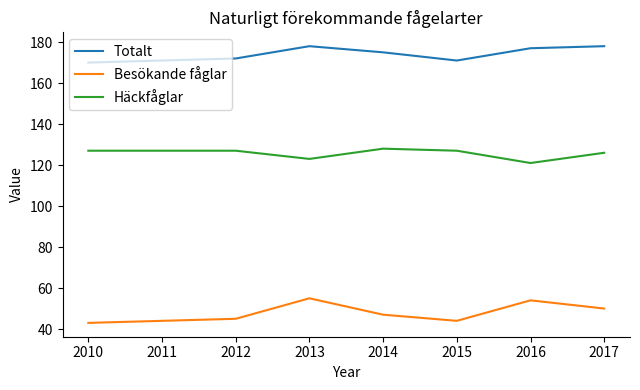

What is the difference between the highest and lowest values at 2010?

127